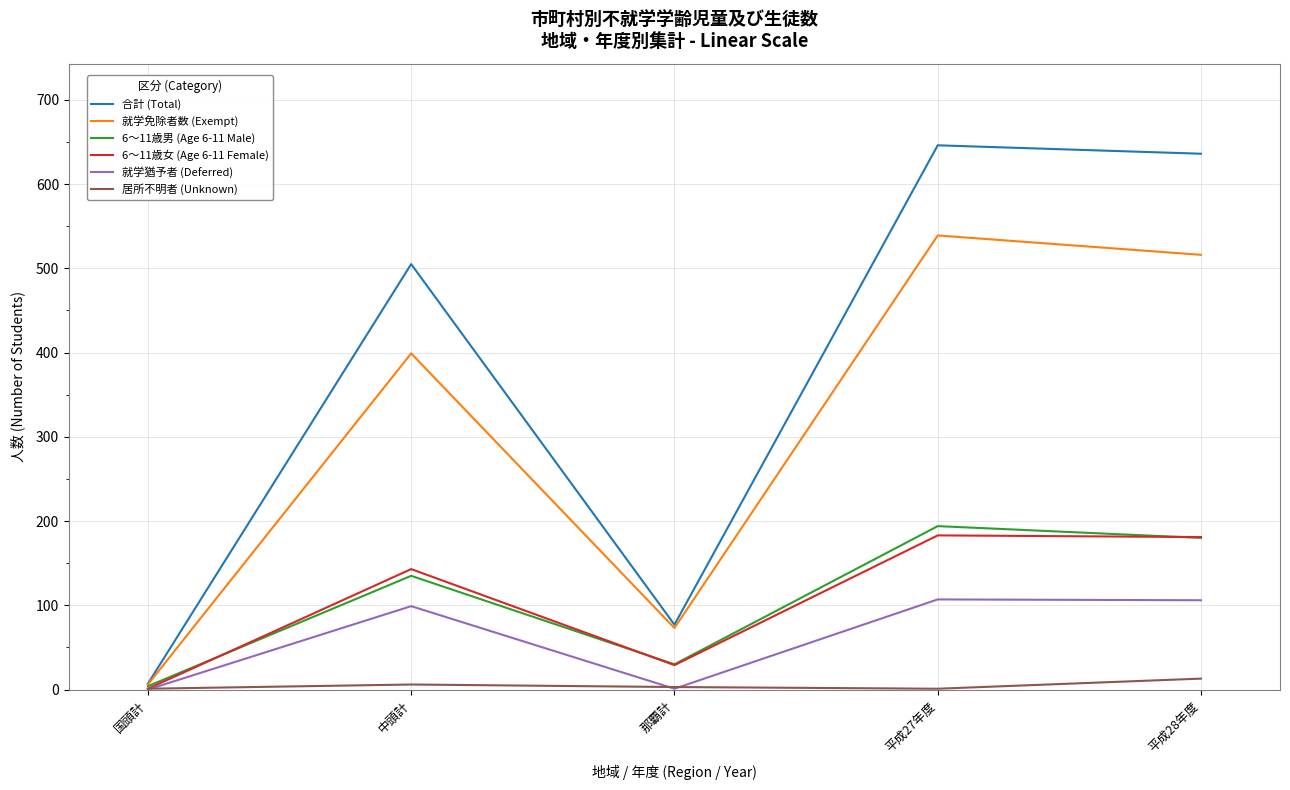

What is the highest value of the 就学免除者数 (Exempt) series?

539